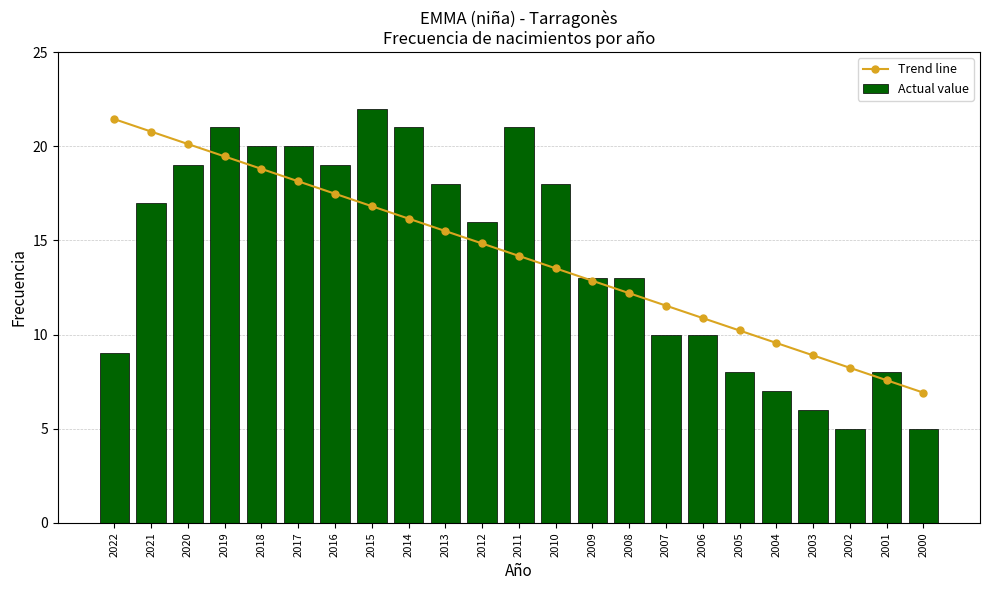

Where is Trend line nearest to the value 14?

2011